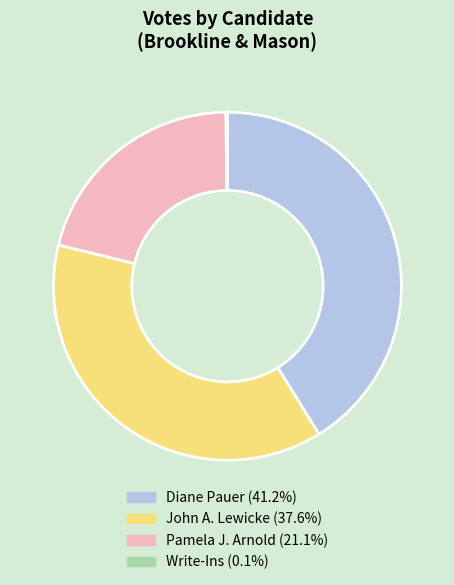

Is there any slice that represents more than half of the pie?

No